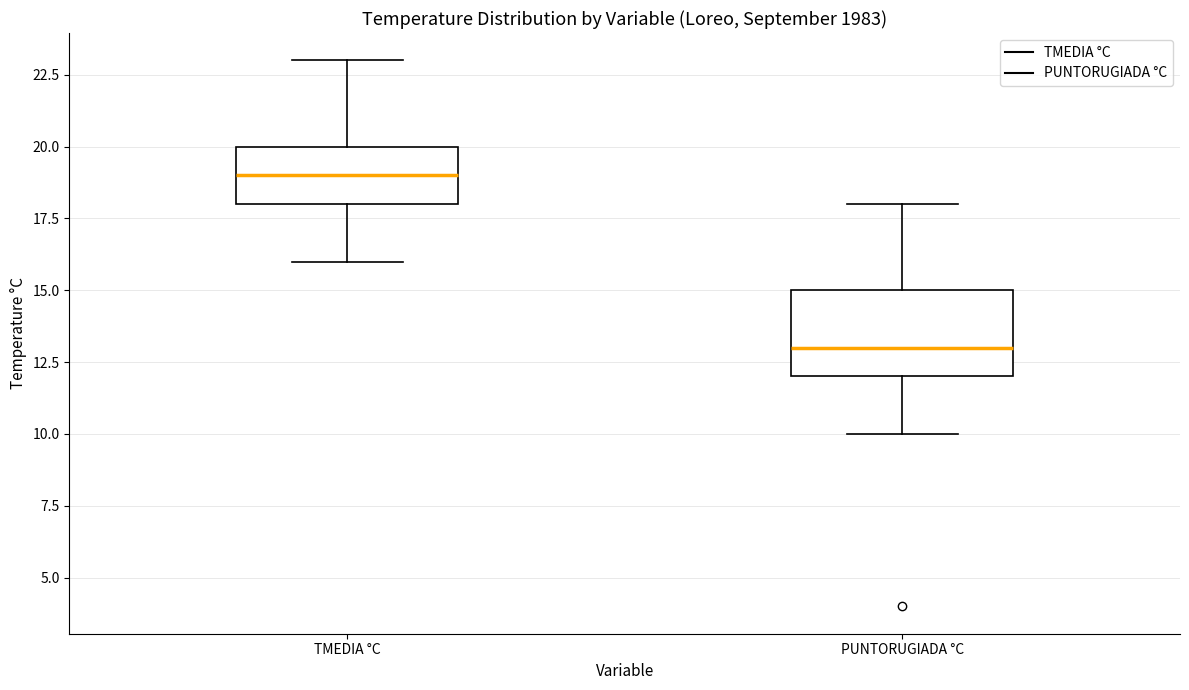

Where does the lower whisker of the box for TMEDIA °C end on the y-axis? The values are not printed on the chart, so give them approximately, as read against the axis.

16